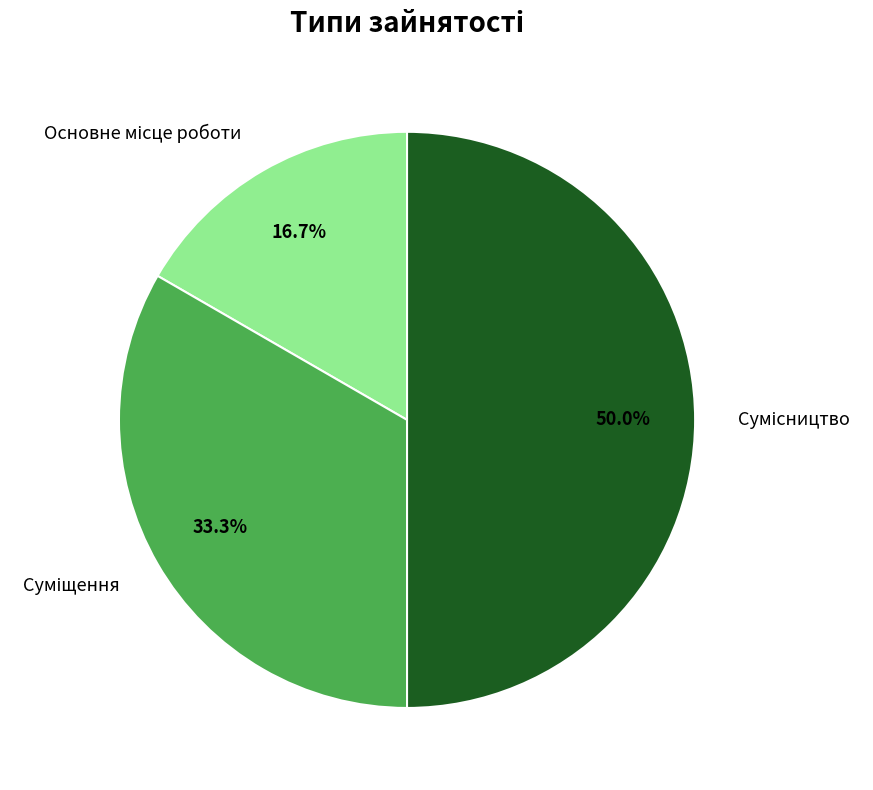

What is the change in value from Суміщення to Сумісництво?

+1